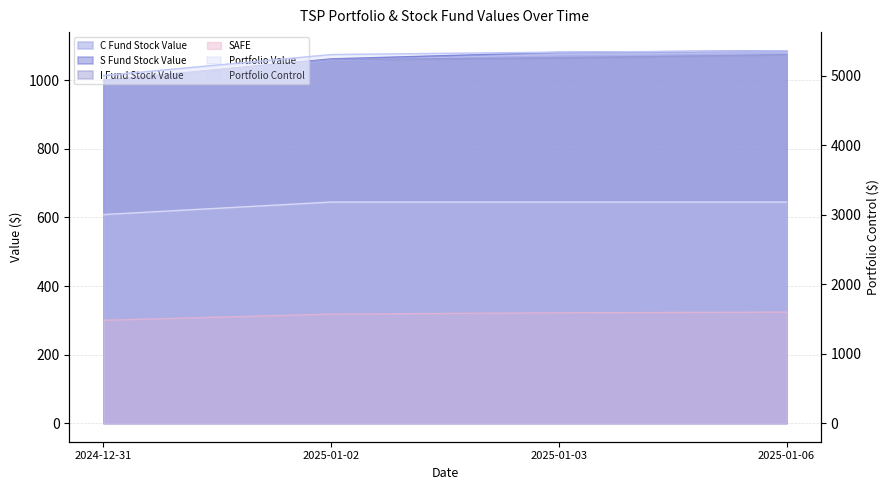

True or false: Portfolio Value and SAFE intersect in this chart.

False